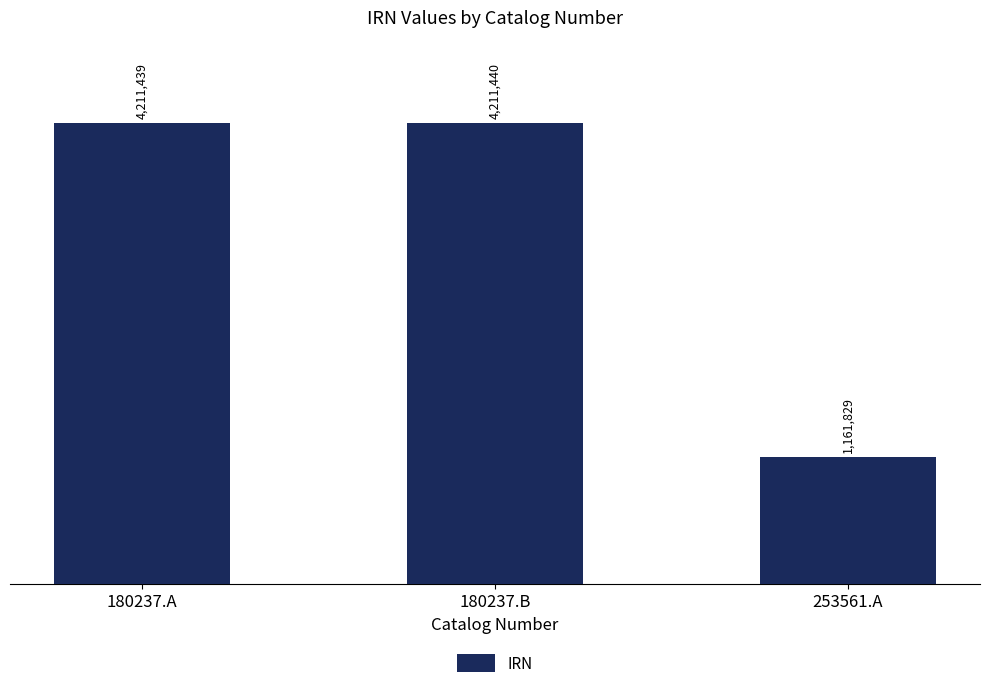

Is it true that the value at 180237.B is 1762575?

False